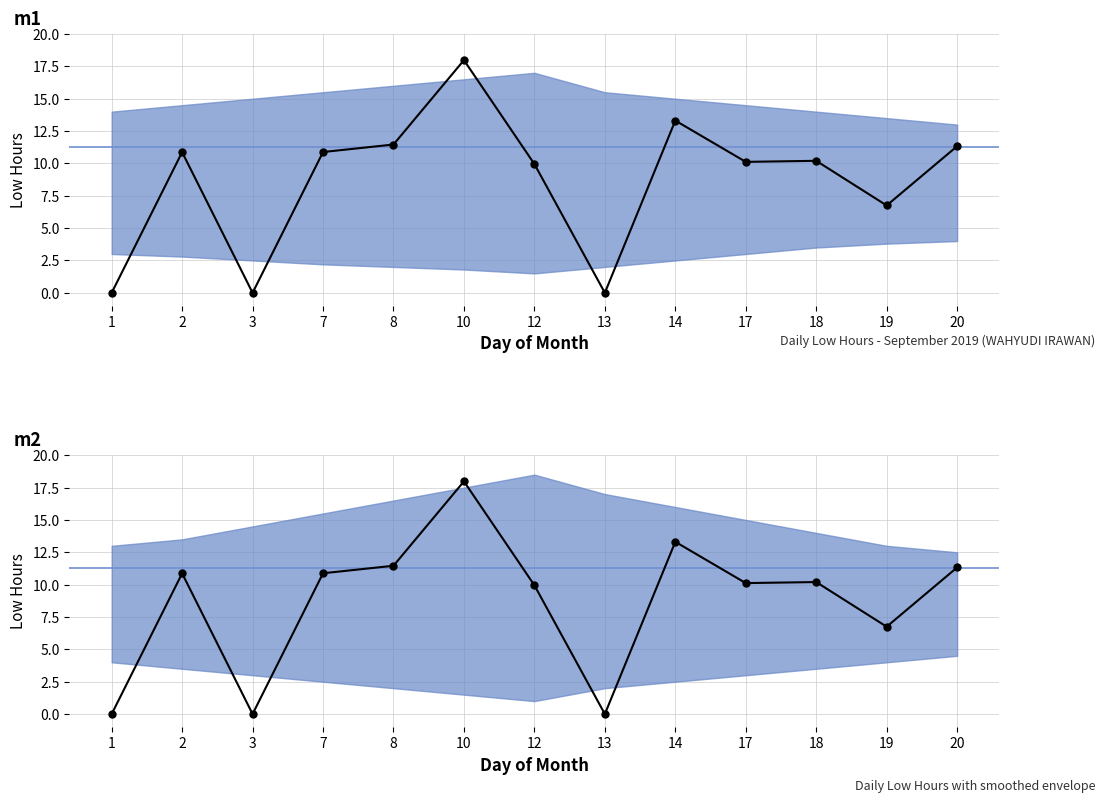

What is the sum of all values?

112.8